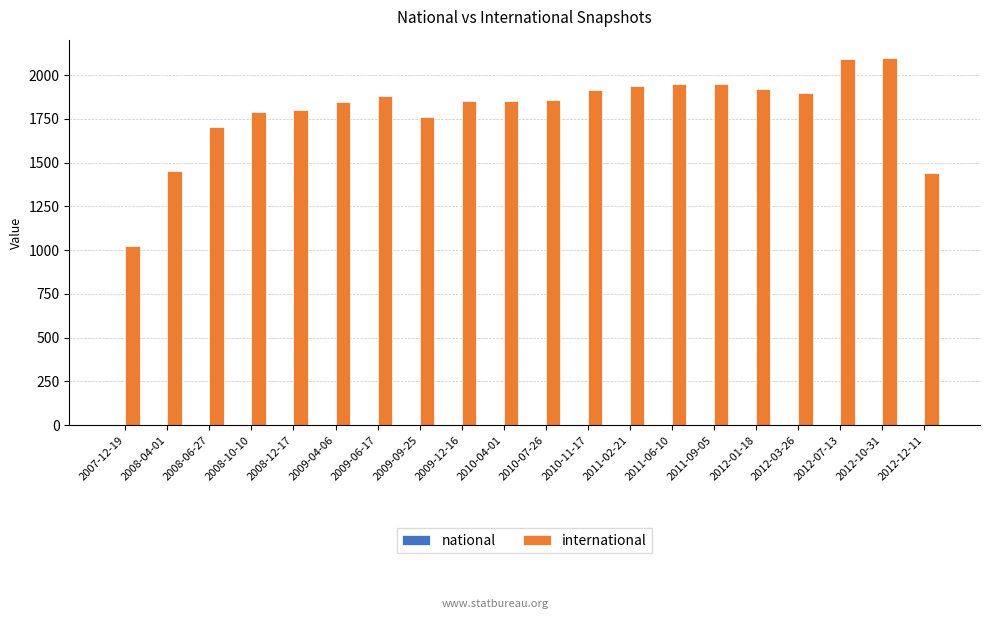

What is the maximum value shown in the chart?

2097